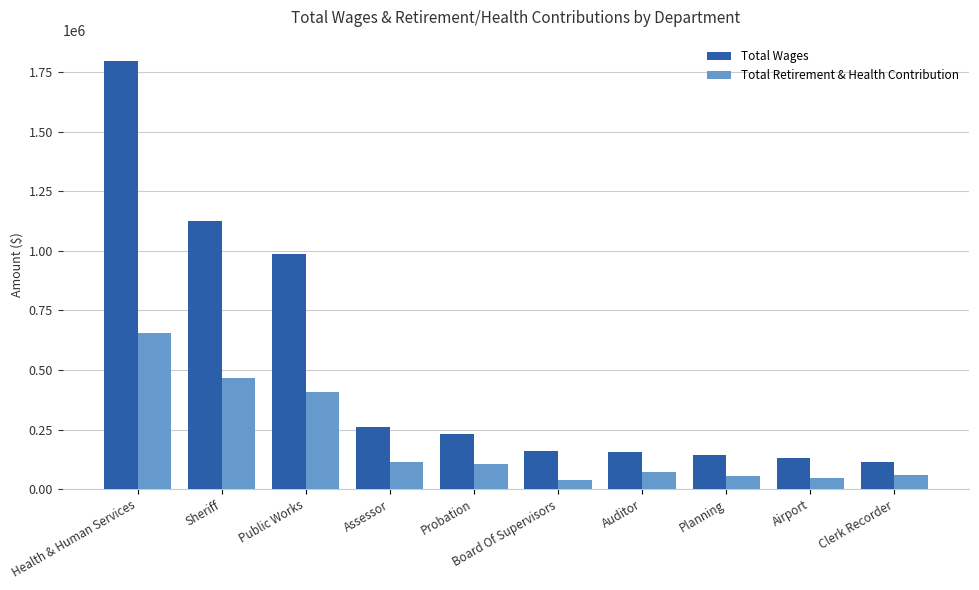

Which series has the largest total across all categories?

Total Wages